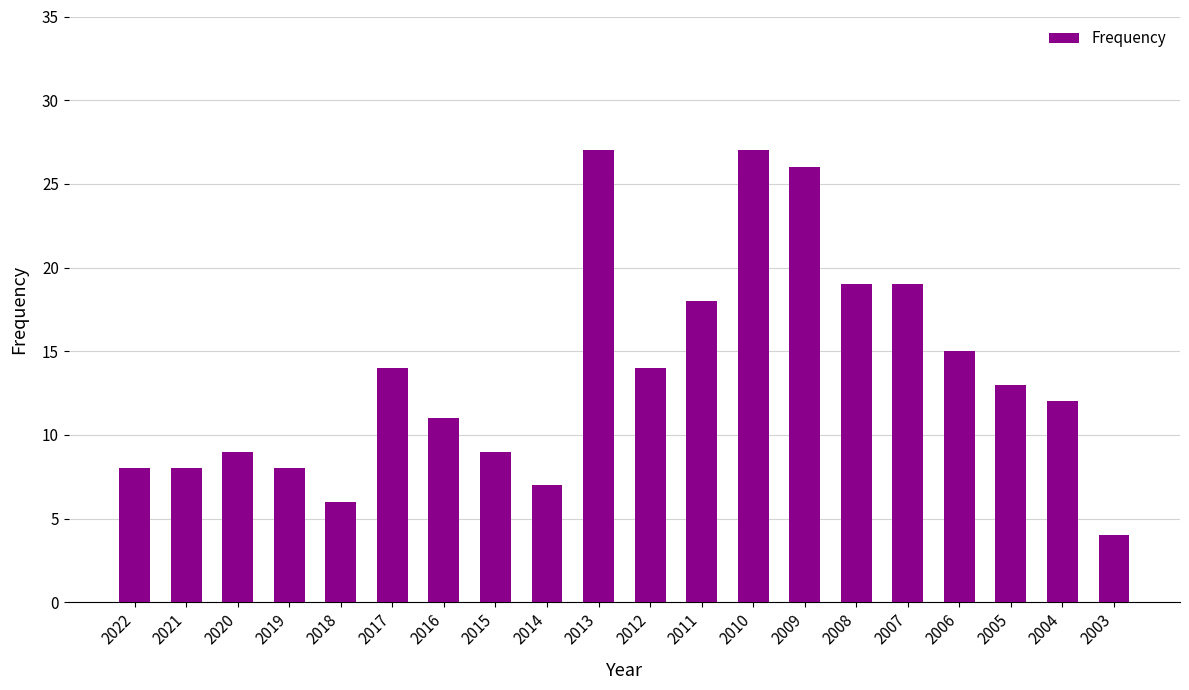

Which has a higher value, 2012 or 2014?

2012